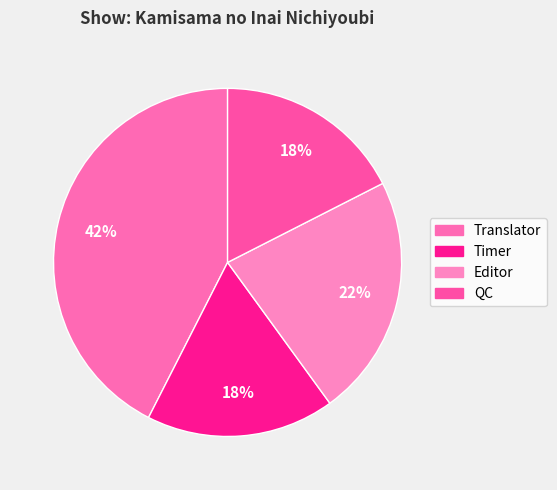

Is there any slice that represents more than half of the pie?

No